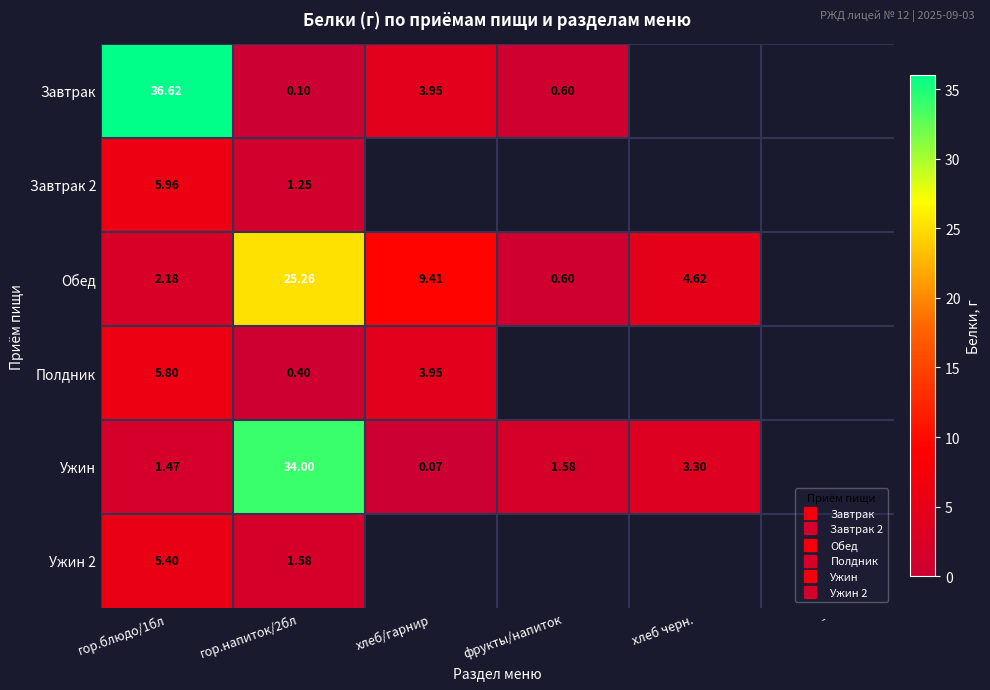

Which category has the lowest value in the Обед series?

фрукты/напиток